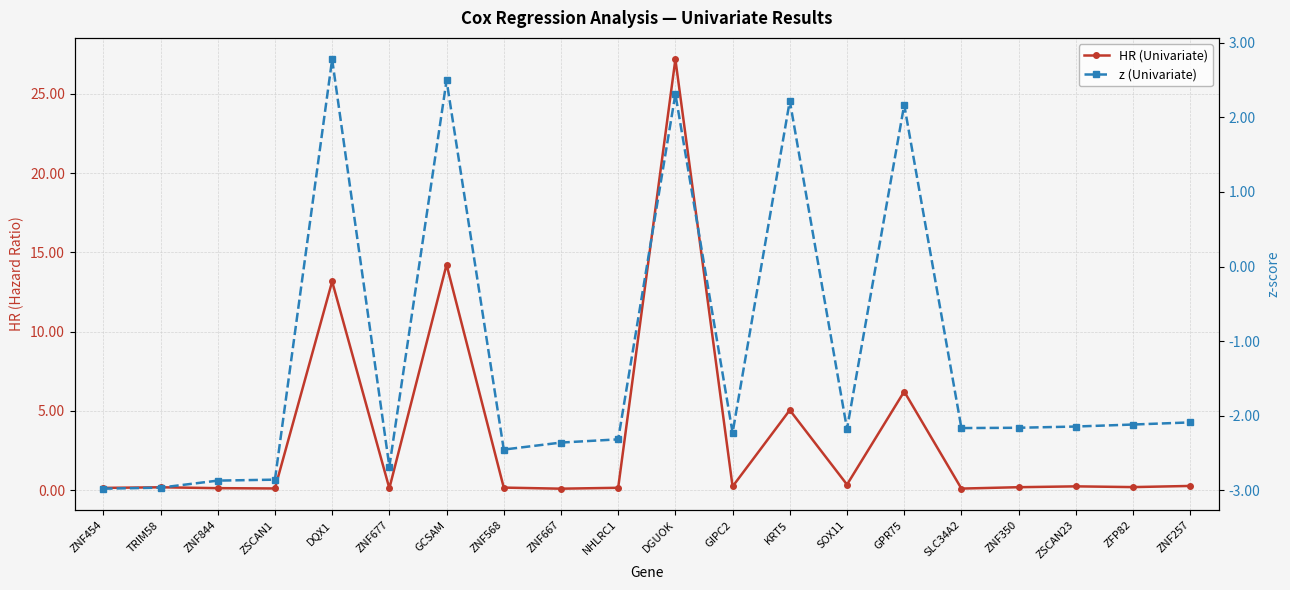

List the labels in order of HR (Univariate) value, smallest first.

ZNF667, SLC34A2, ZSCAN1, ZNF677, ZNF844, ZNF454, NHLRC1, ZNF568, TRIM58, ZNF350, ZFP82, GIPC2, ZSCAN23, ZNF257, SOX11, KRT5, GPR75, DQX1, GCSAM, DGUOK